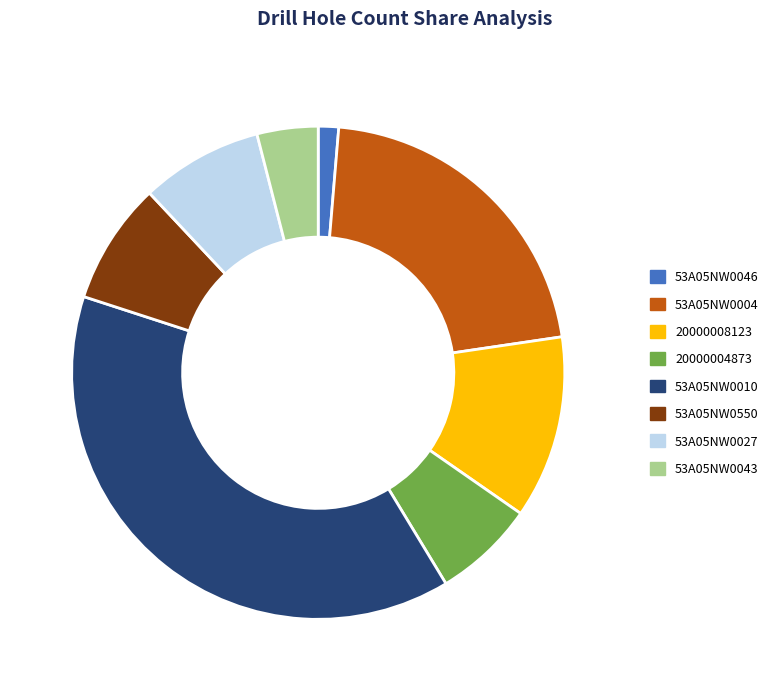

To the nearest percent, what is the combined percentage of 53A05NW0550 and 53A05NW0027?

16%